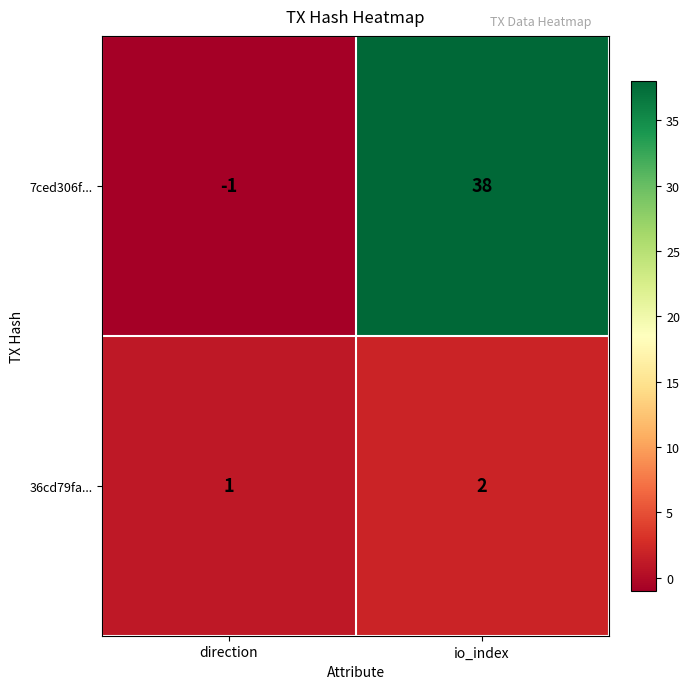

At how many categories does at least one series exceed 9?

1